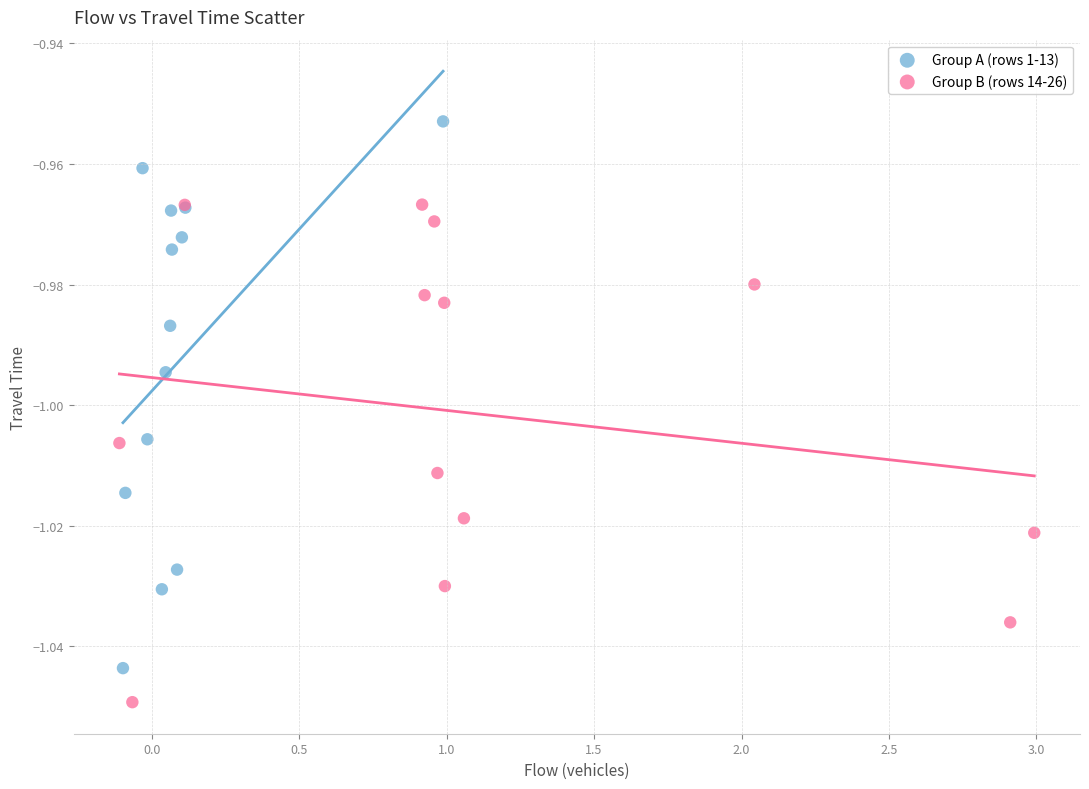

Which series contains the lowest Y value?

Group B (rows 14-26)